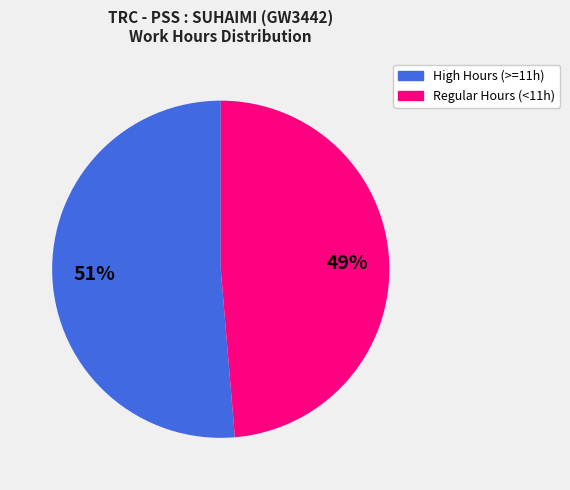

To the nearest percent, what is the combined percentage of High Hours (>=11h) and Regular Hours (<11h)?

100%